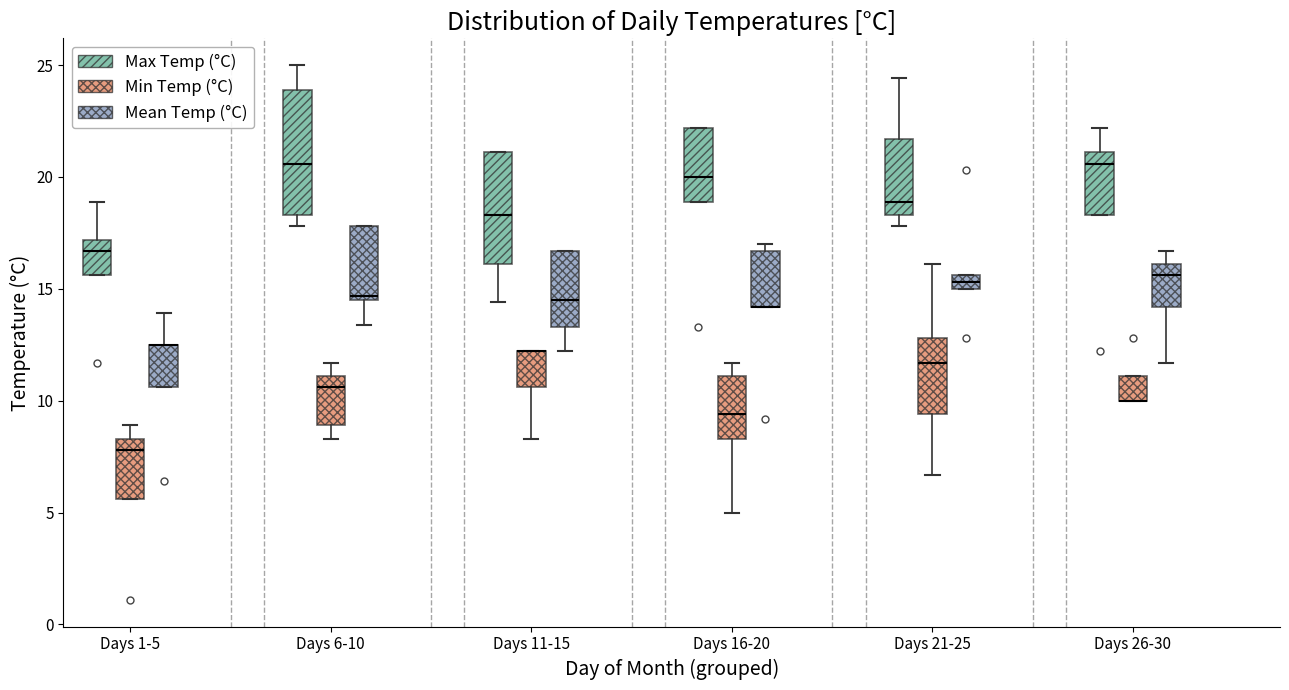

Where is the upper edge of the box for Days 6-10 (Mean Temp (°C)) on the y-axis? The values are not printed on the chart, so give them approximately, as read against the axis.

18.0